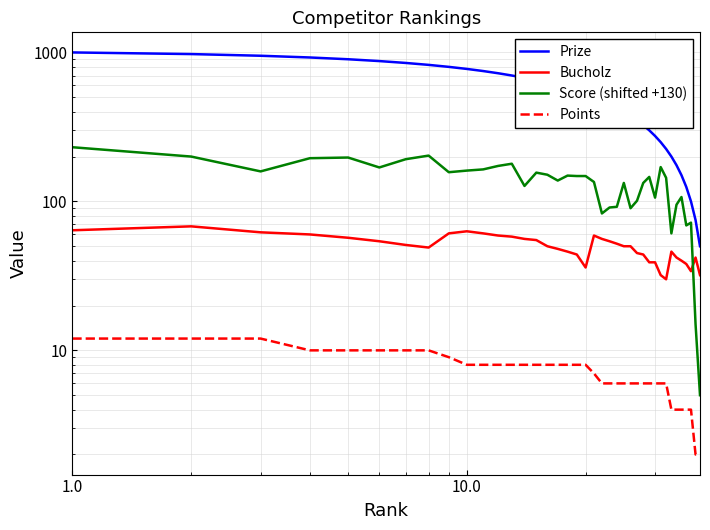

The value of Bucholz at 22 is 85. True or false?

False